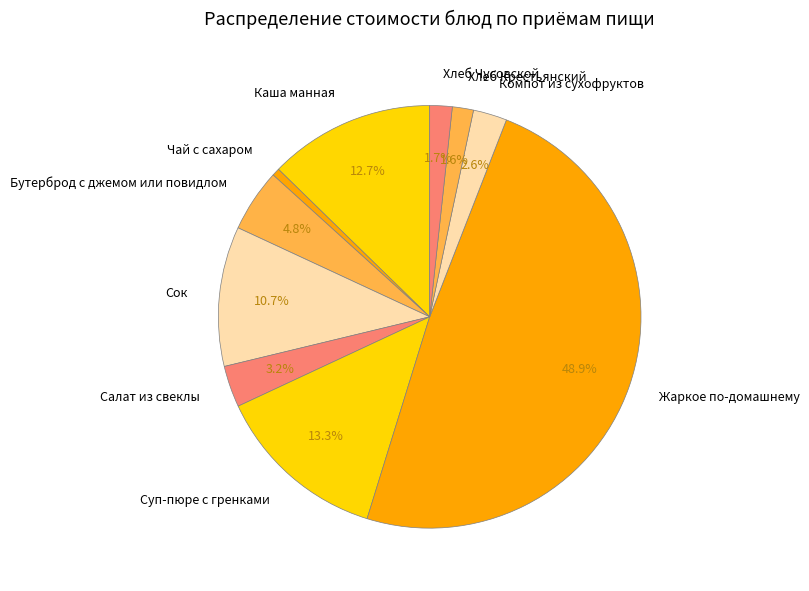

Which category has the biggest portion of the pie?

Жаркое по-домашнему